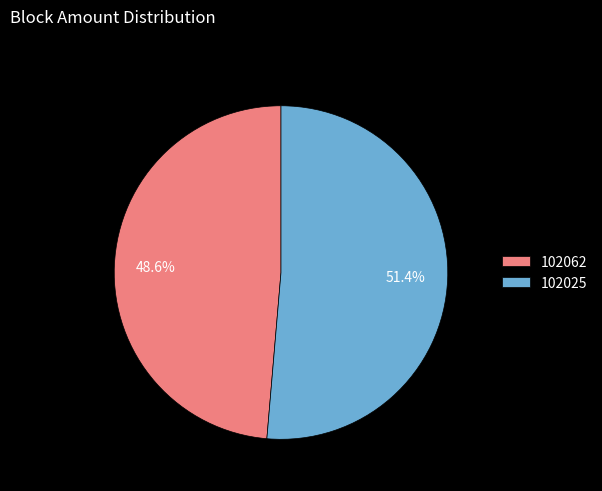

Does 102062 account for over 50% of the chart?

No